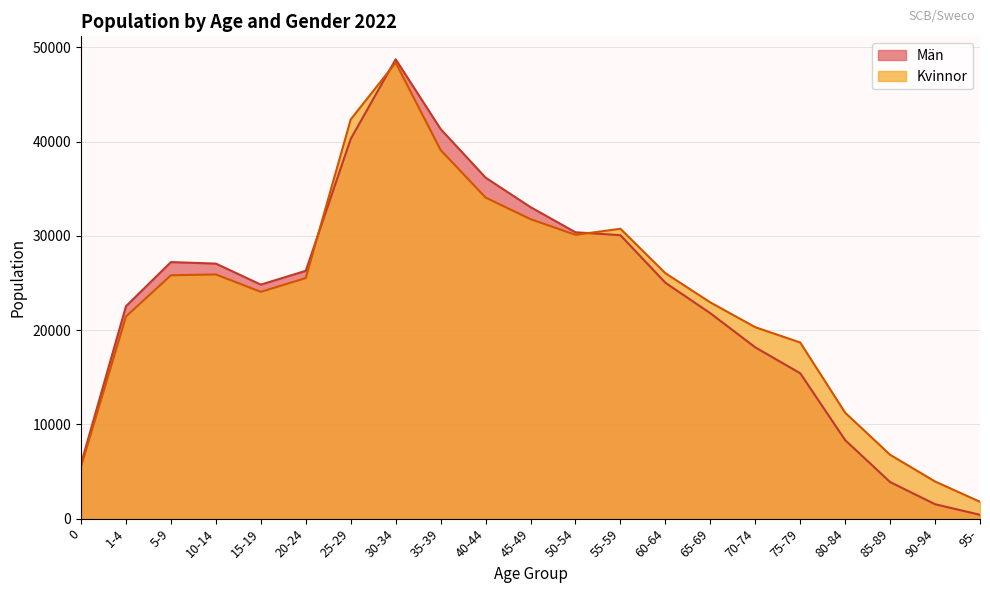

Rank the series at 45-49 from lowest to highest value.

Kvinnor, Män